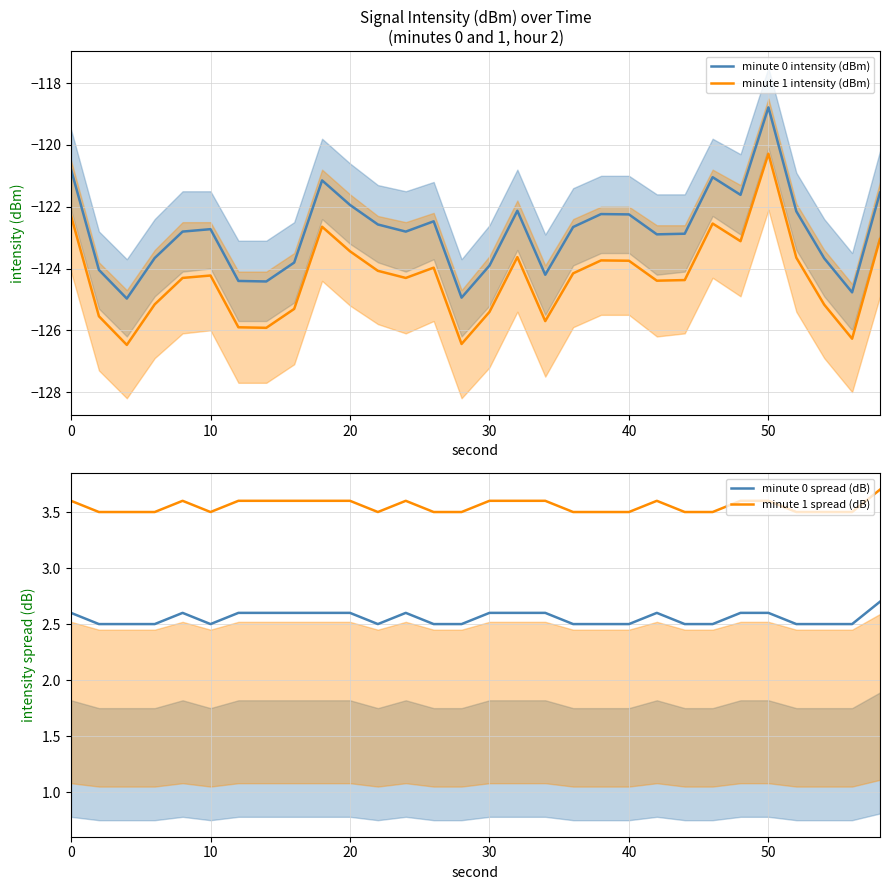

True or false: minute 0 intensity (dBm) and minute 1 intensity (dBm) intersect in this chart.

False